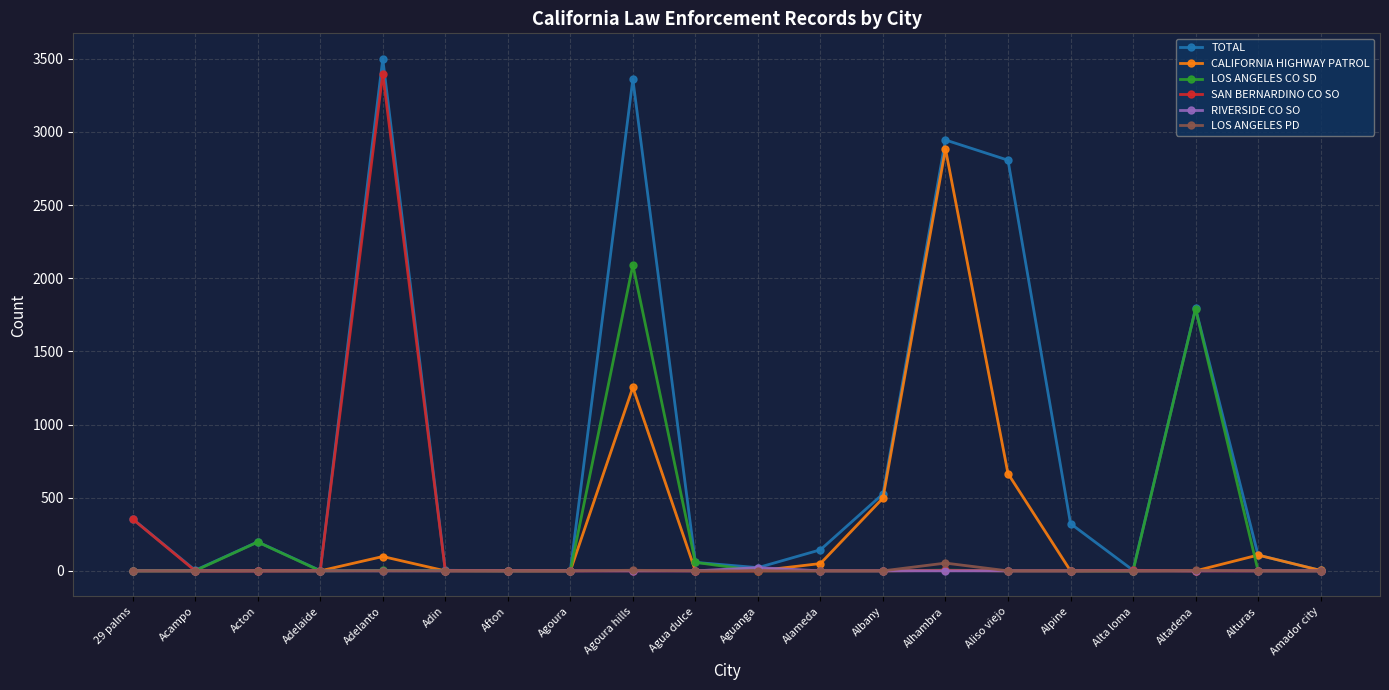

What is the label of the 20th point from the left?

Amador city